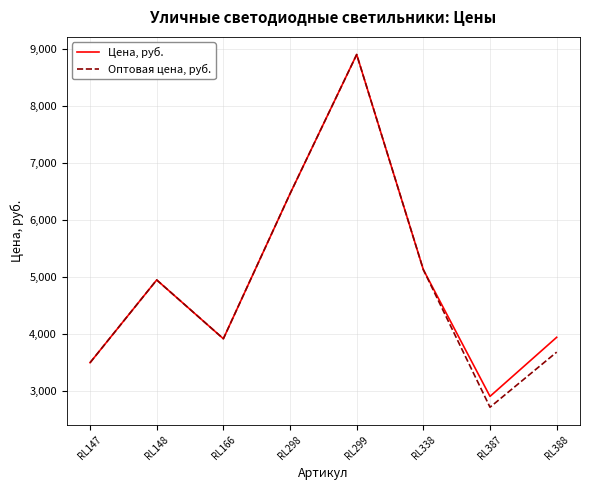

Which series has the widest spread of values?

Оптовая цена, руб.